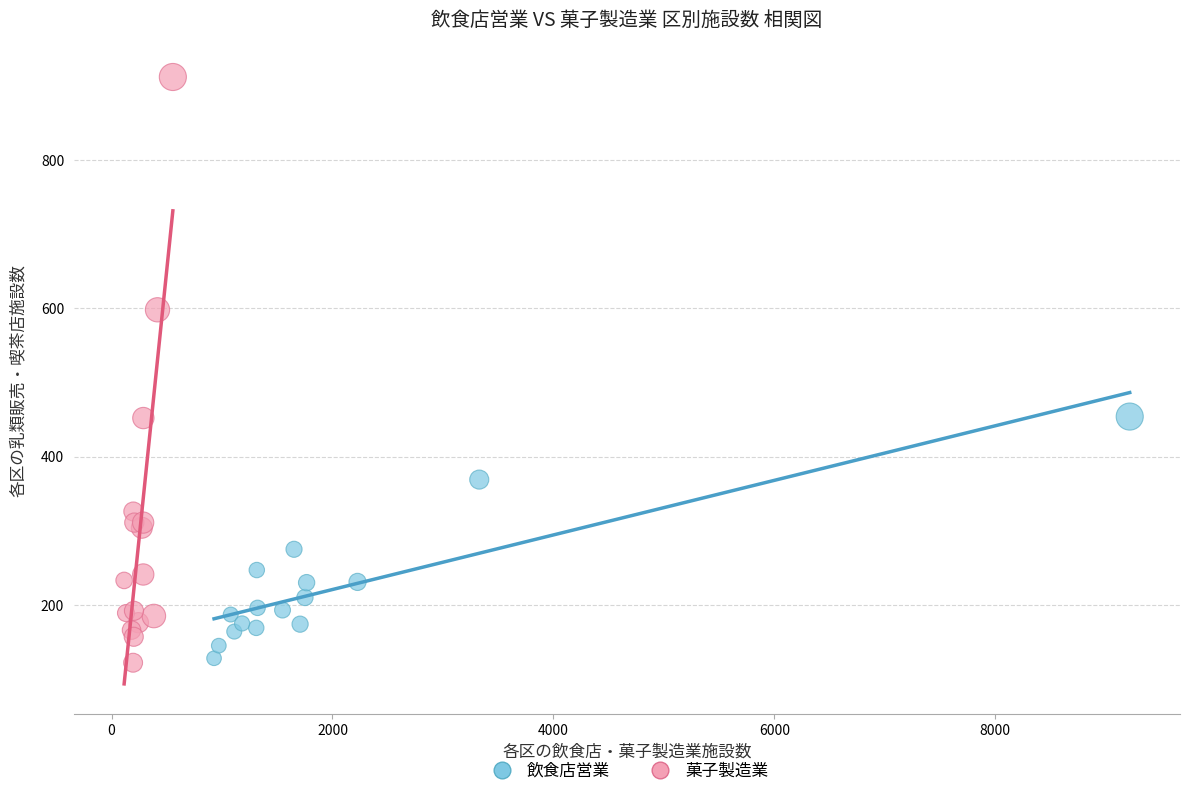

Which series reaches the maximum Y coordinate?

菓子製造業